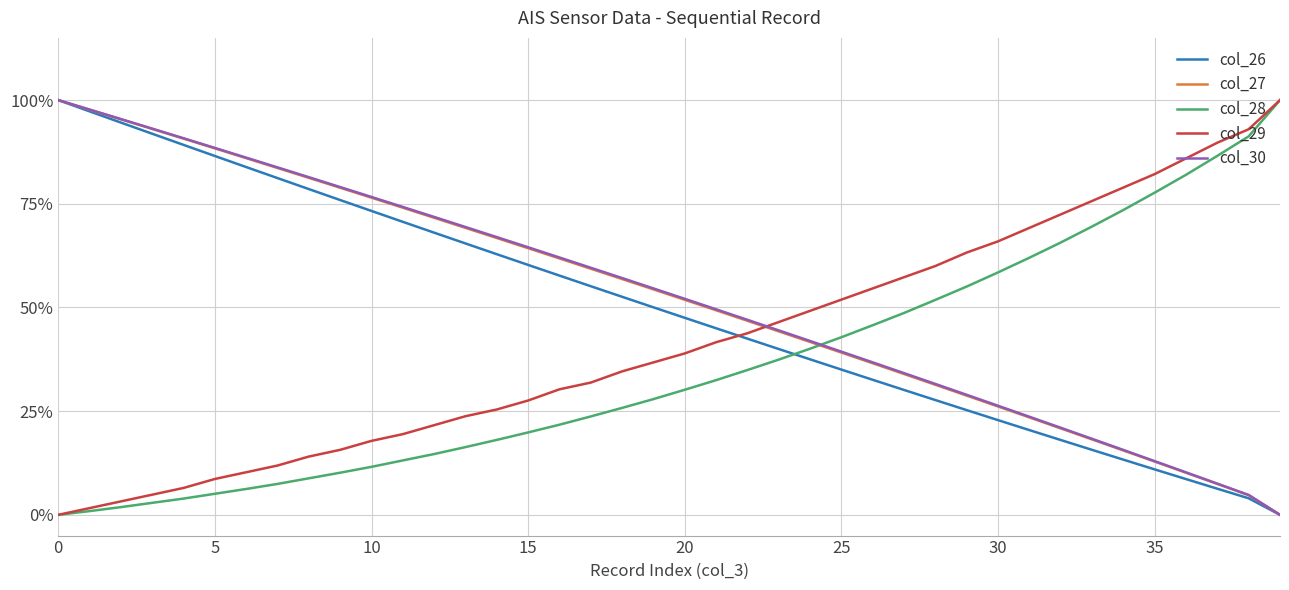

What are all the series names shown in the legend?

col_26, col_27, col_28, col_29, col_30